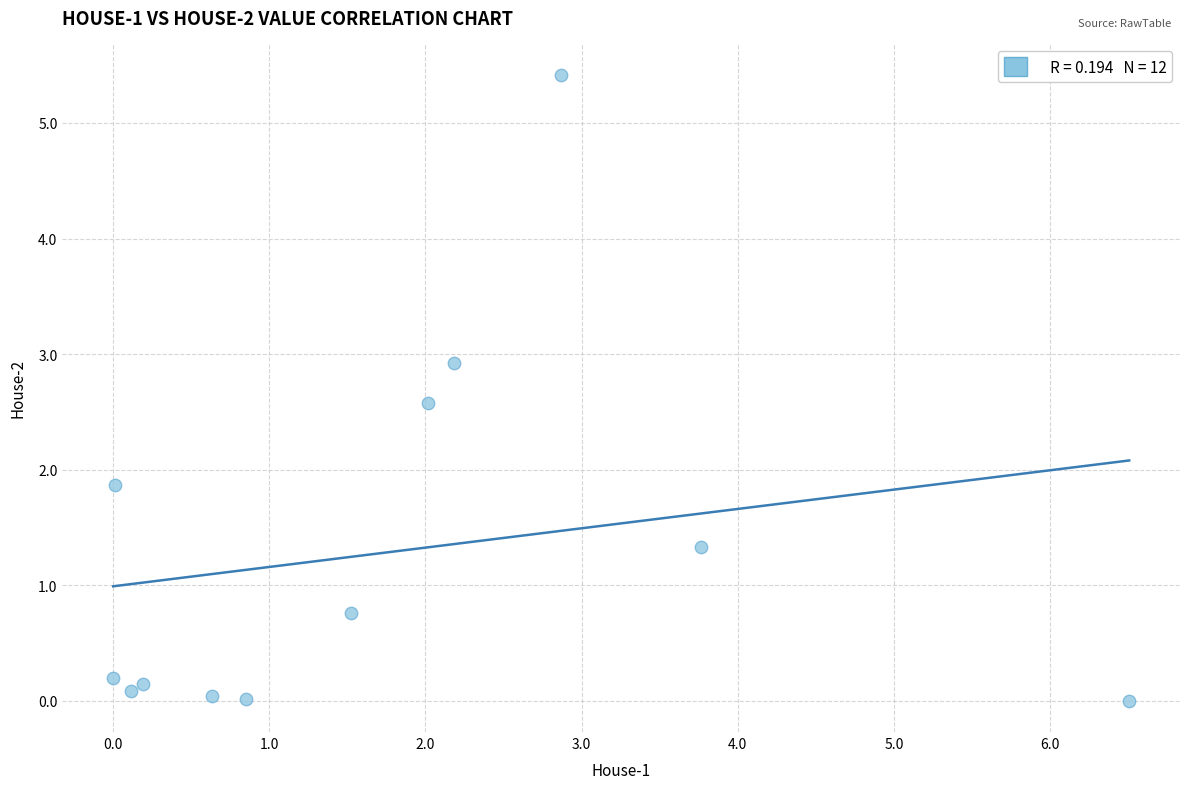

What is the range of X values (max minus min)?

6.5